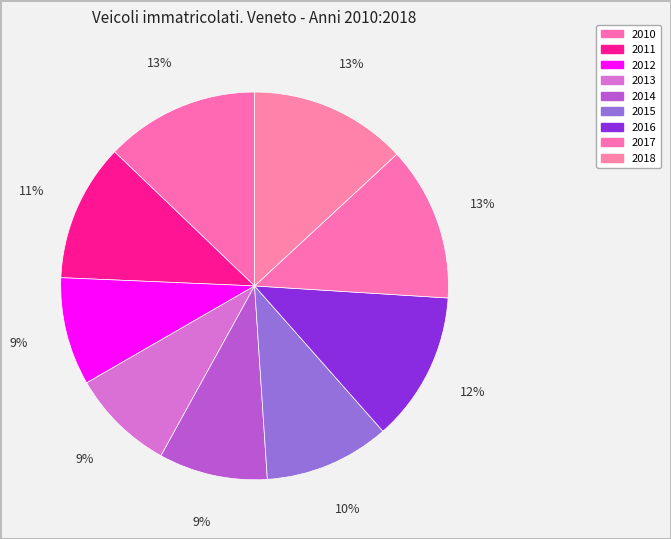

Which category has the smallest portion of the pie?

2013